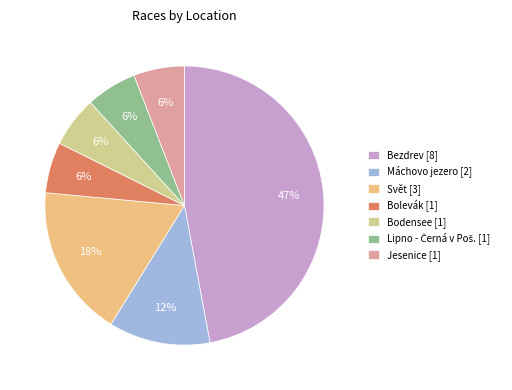

Rank the categories by value from highest to lowest.

Bezdrev, Svět, Máchovo jezero, Bolevák, Bodensee, Lipno - Černá v Poš., Jesenice